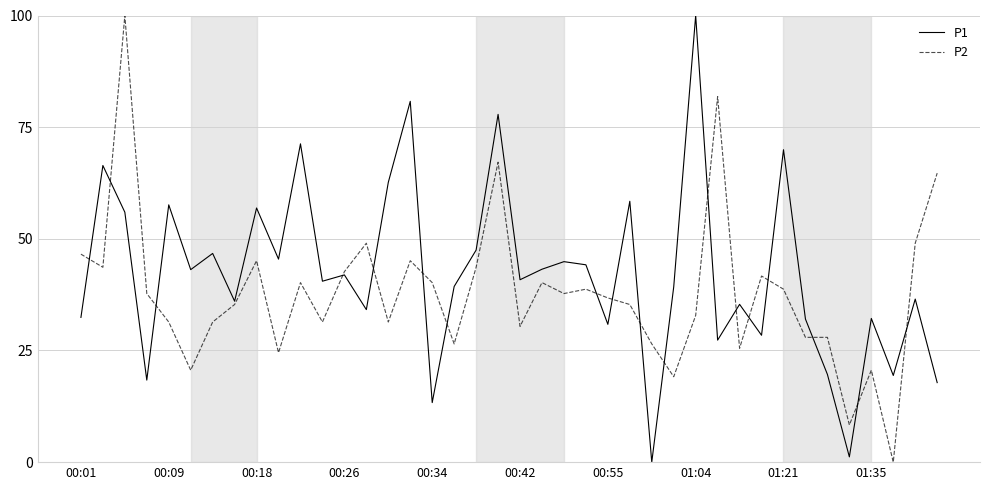

Which series has the largest total across all categories?

P1